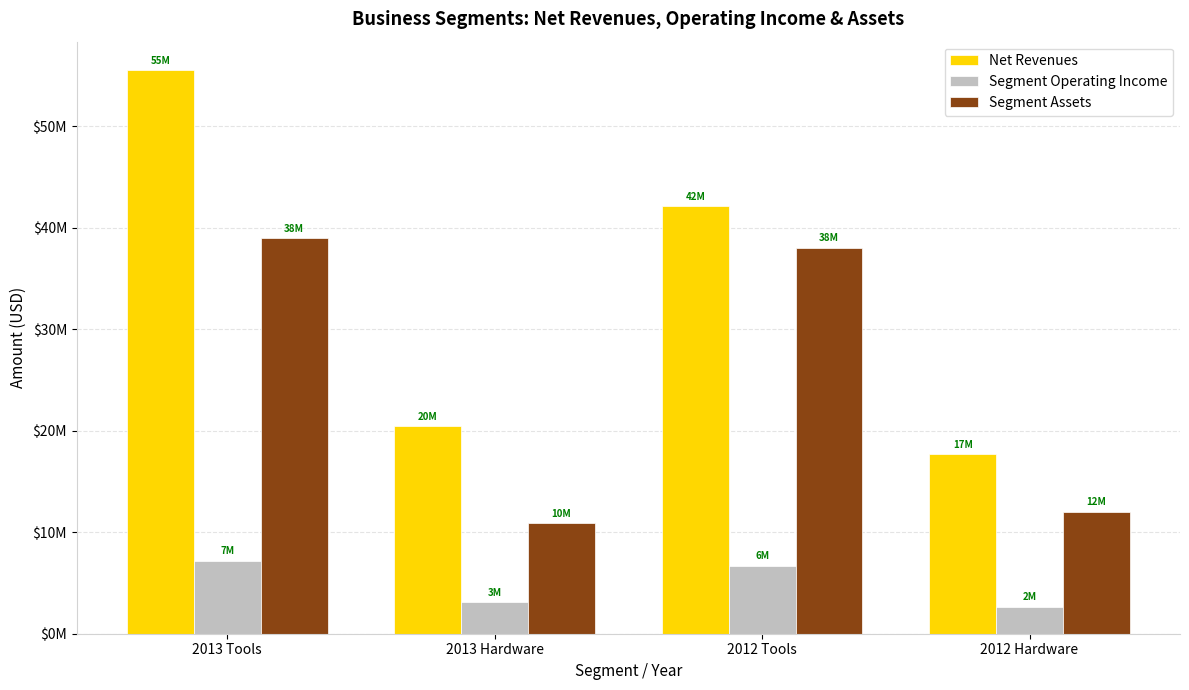

The value of Net Revenues at 2012 Hardware is 17730000. True or false?

True